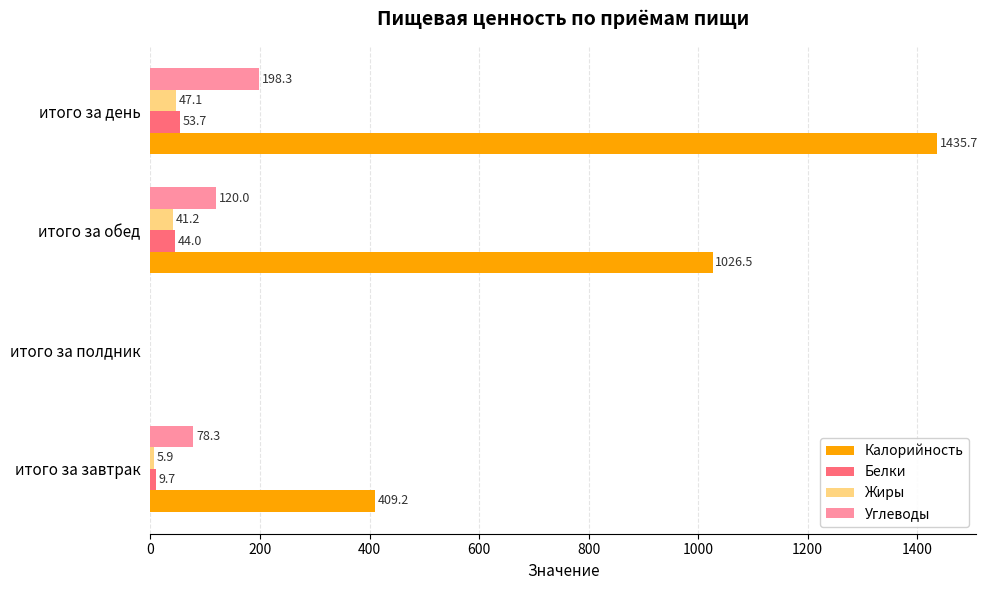

At which category is the sum across all series the highest?

итого за день